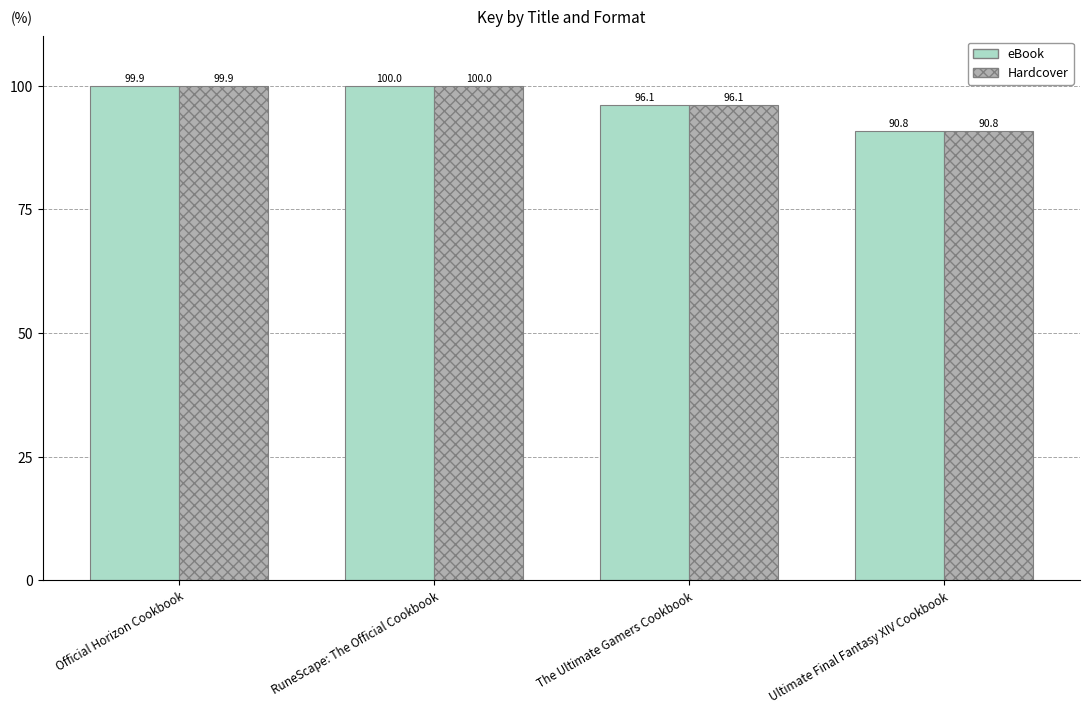

List the labels in order of eBook value, smallest first.

Ultimate Final Fantasy XIV Cookbook, The Ultimate Gamers Cookbook, Official Horizon Cookbook, RuneScape: The Official Cookbook